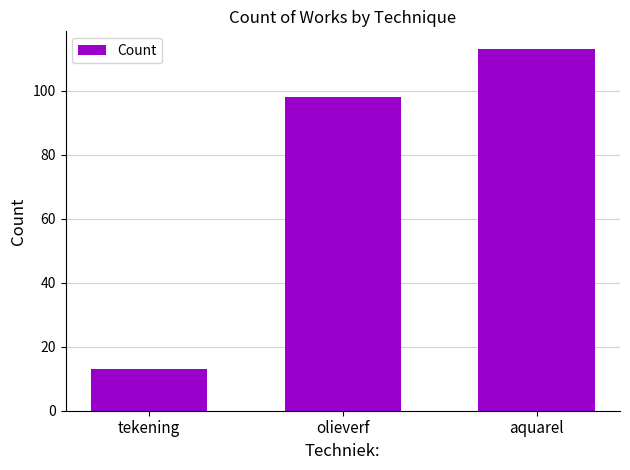

How many data points are less than 98?

1